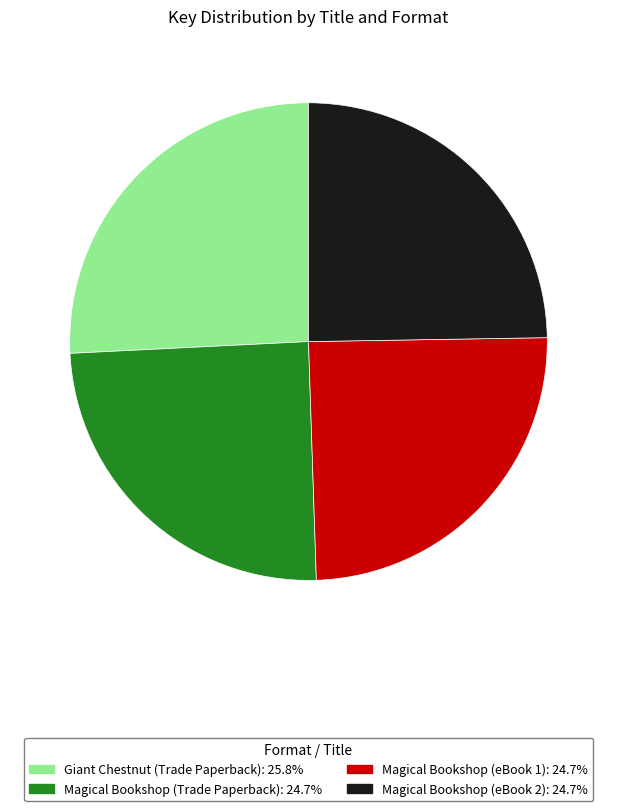

How many segments does this pie chart have?

4